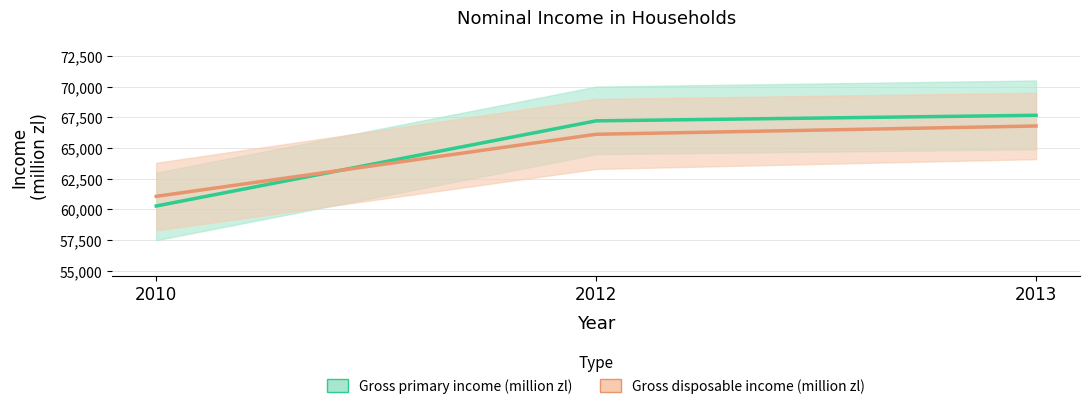

What is the smallest value displayed?

60283